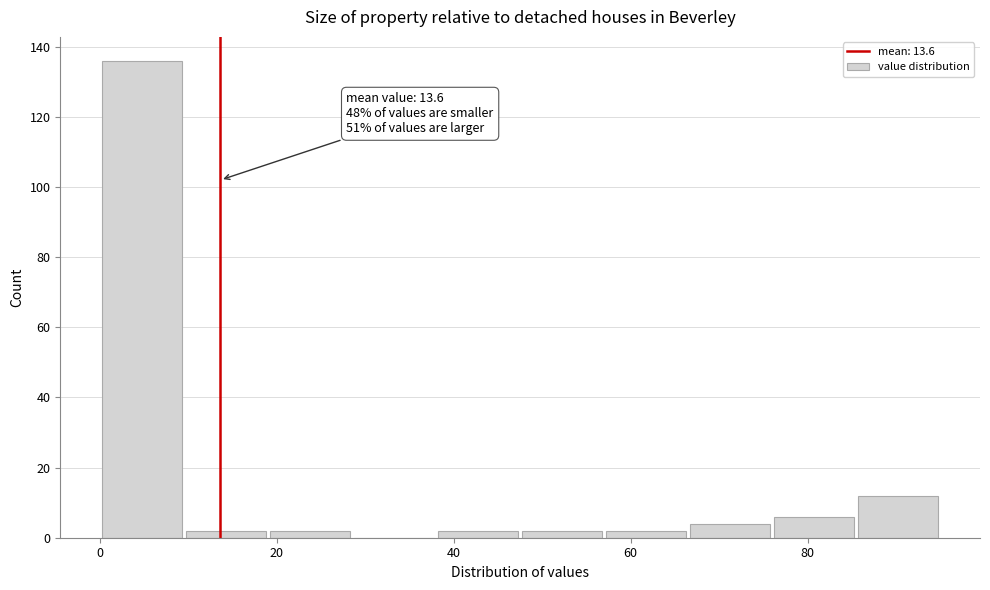

Which range on the x-axis has the tallest bar?

0.0 to 9.5